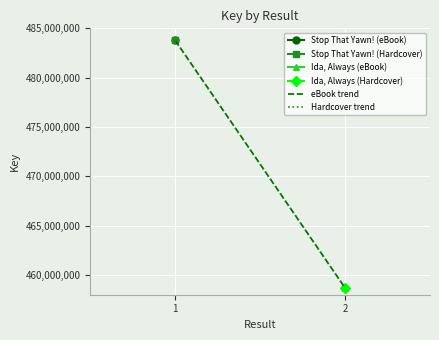

How many data points in Hardcover trend are less than 483772957?

1